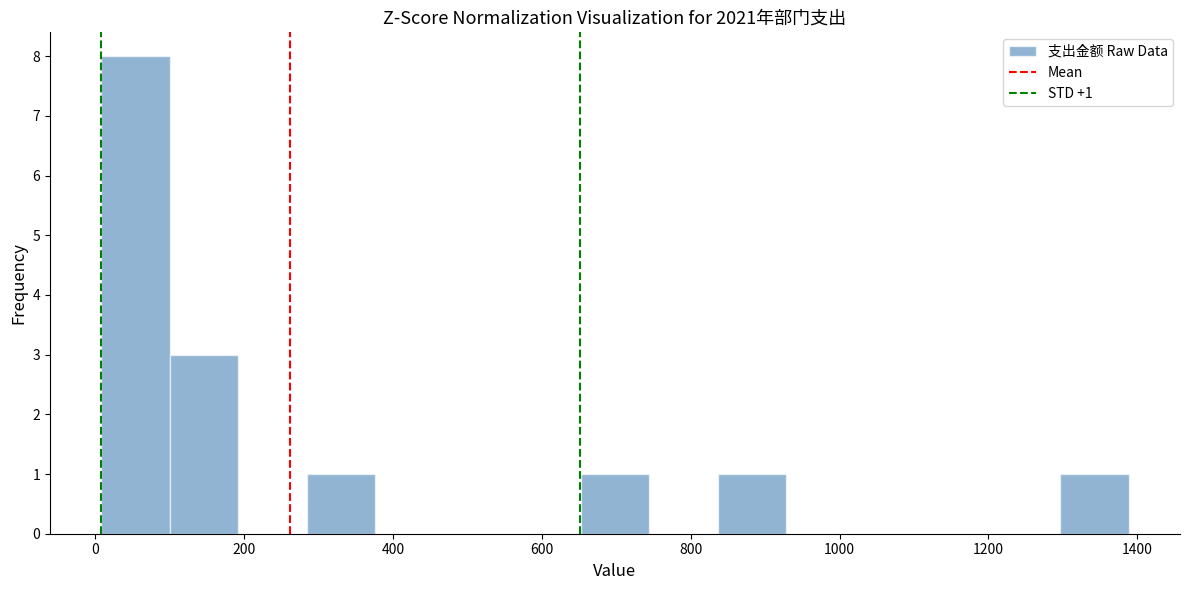

Over which range of the x-axis is the bar tallest?

0 to 100